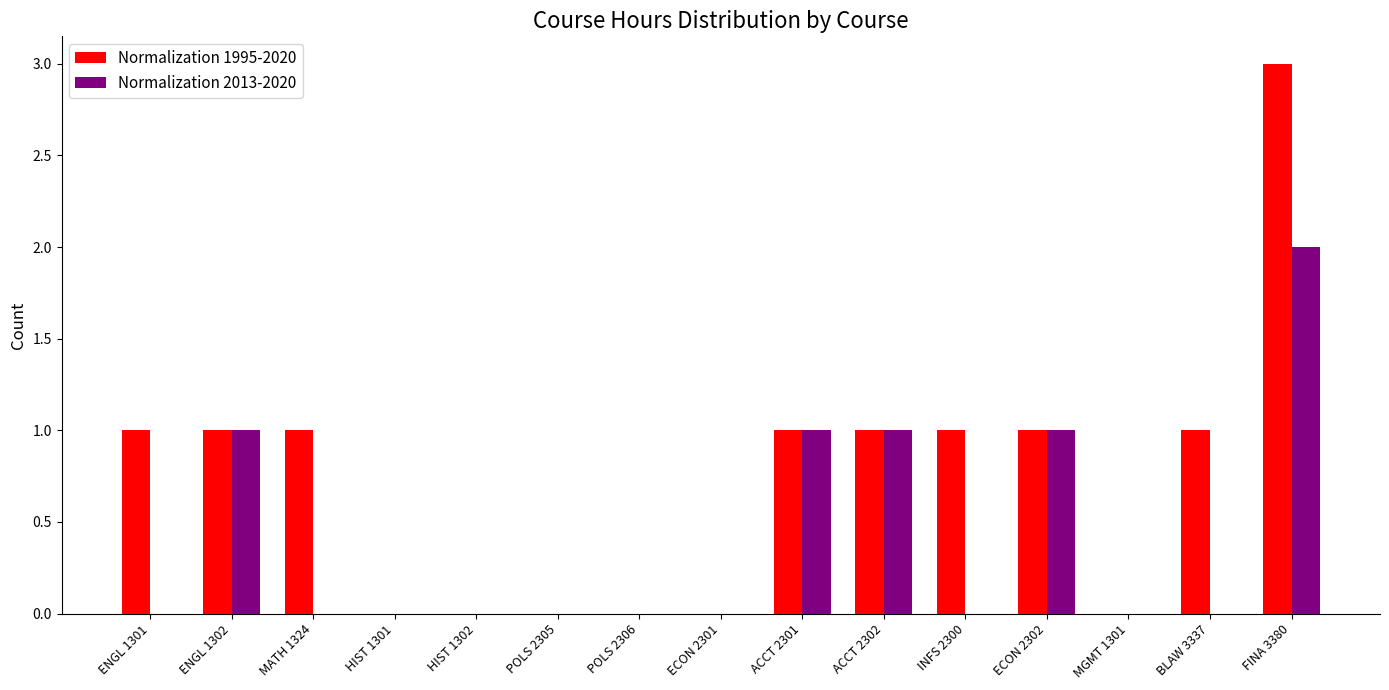

True or false: Normalization 1995-2020 has a value of 1 at ENGL 1301.

True